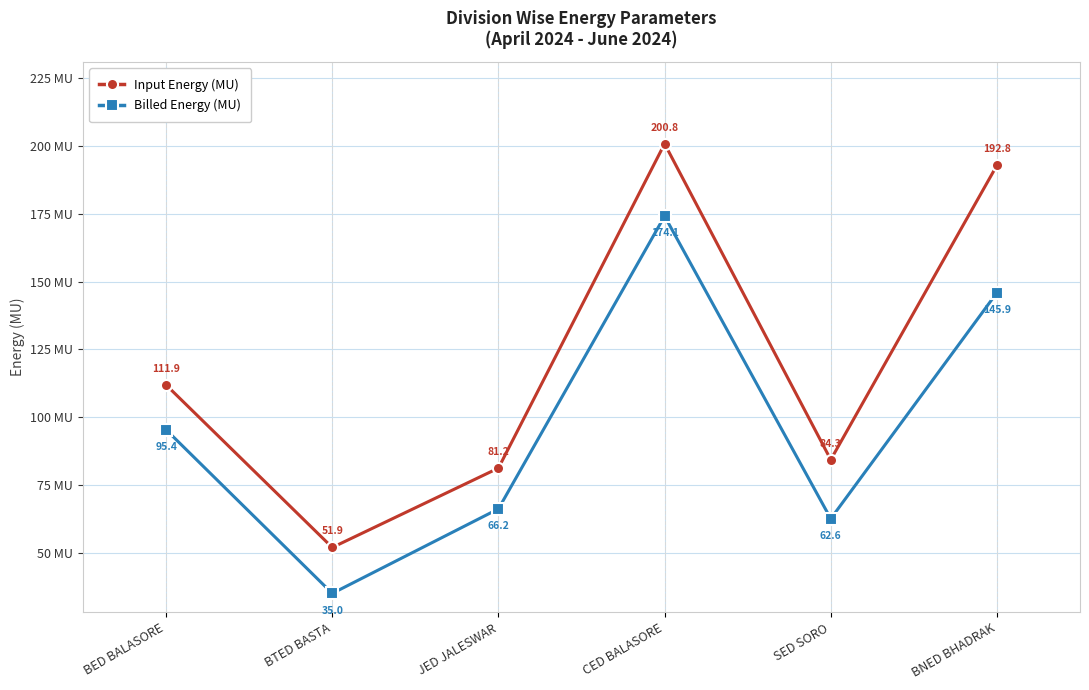

What is the difference between the highest and lowest values at CED BALASORE?

26.7